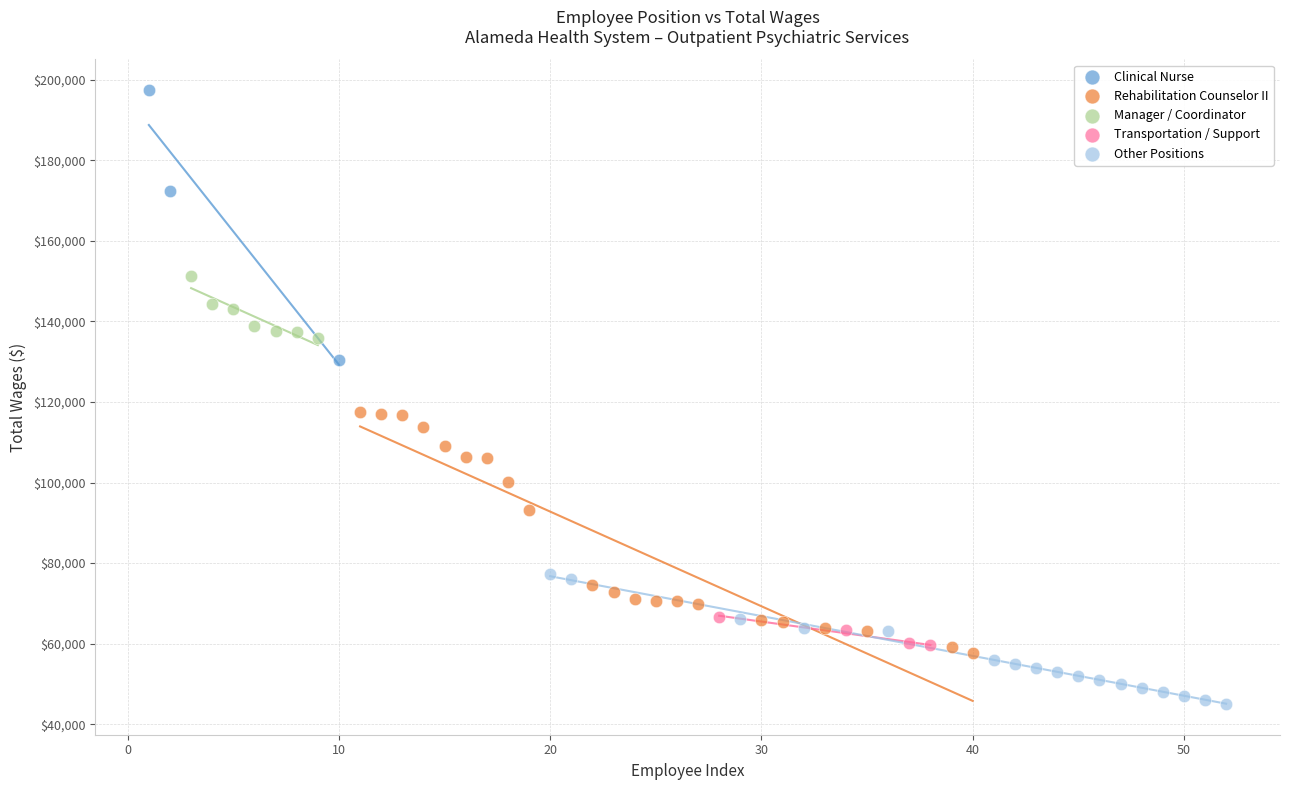

Which series contains the highest Y value?

Clinical Nurse